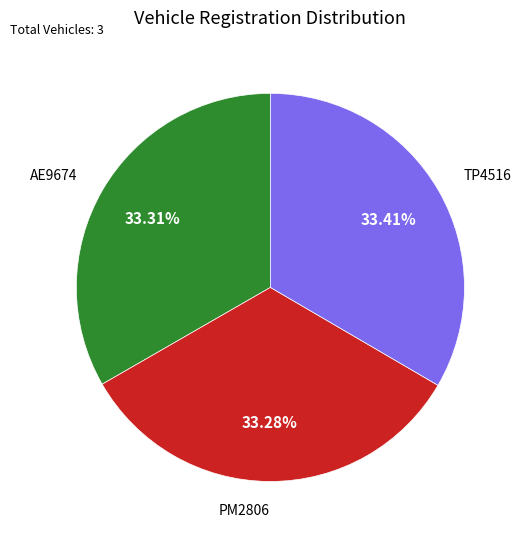

To the nearest percent, what is the average slice percentage?

33%